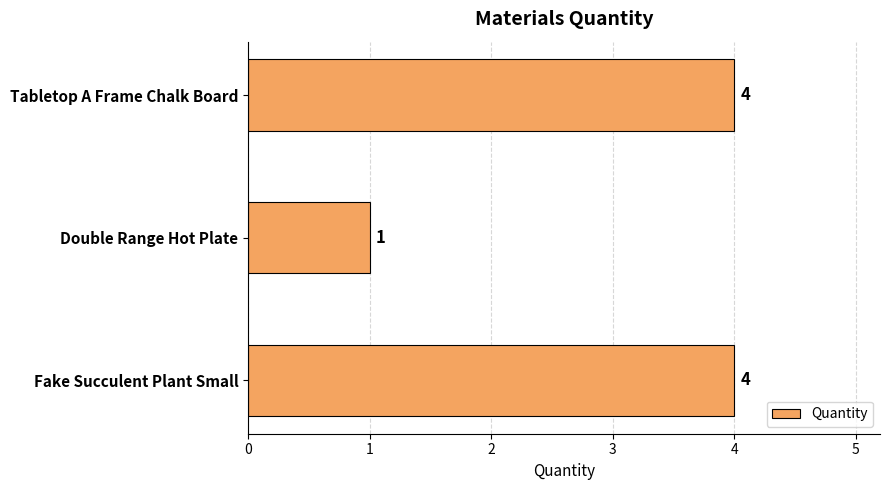

True or false: the data shows 4 at Tabletop A Frame Chalk Board.

True